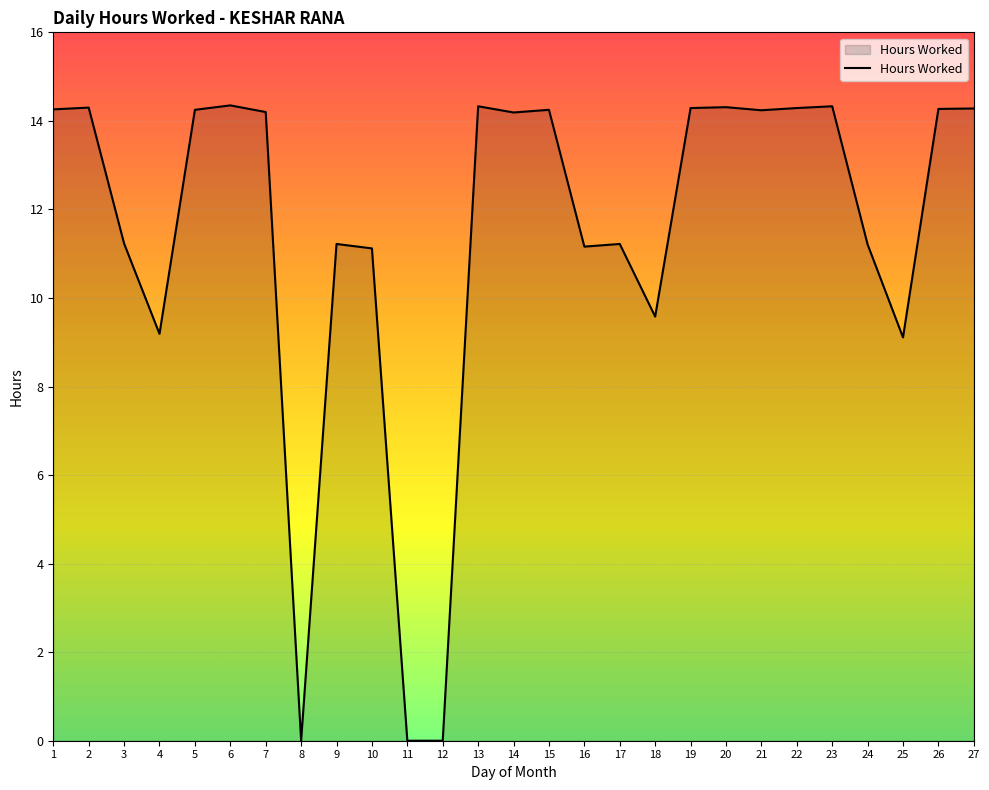

The chart shows a value of 0.0 at 12. True or false?

True